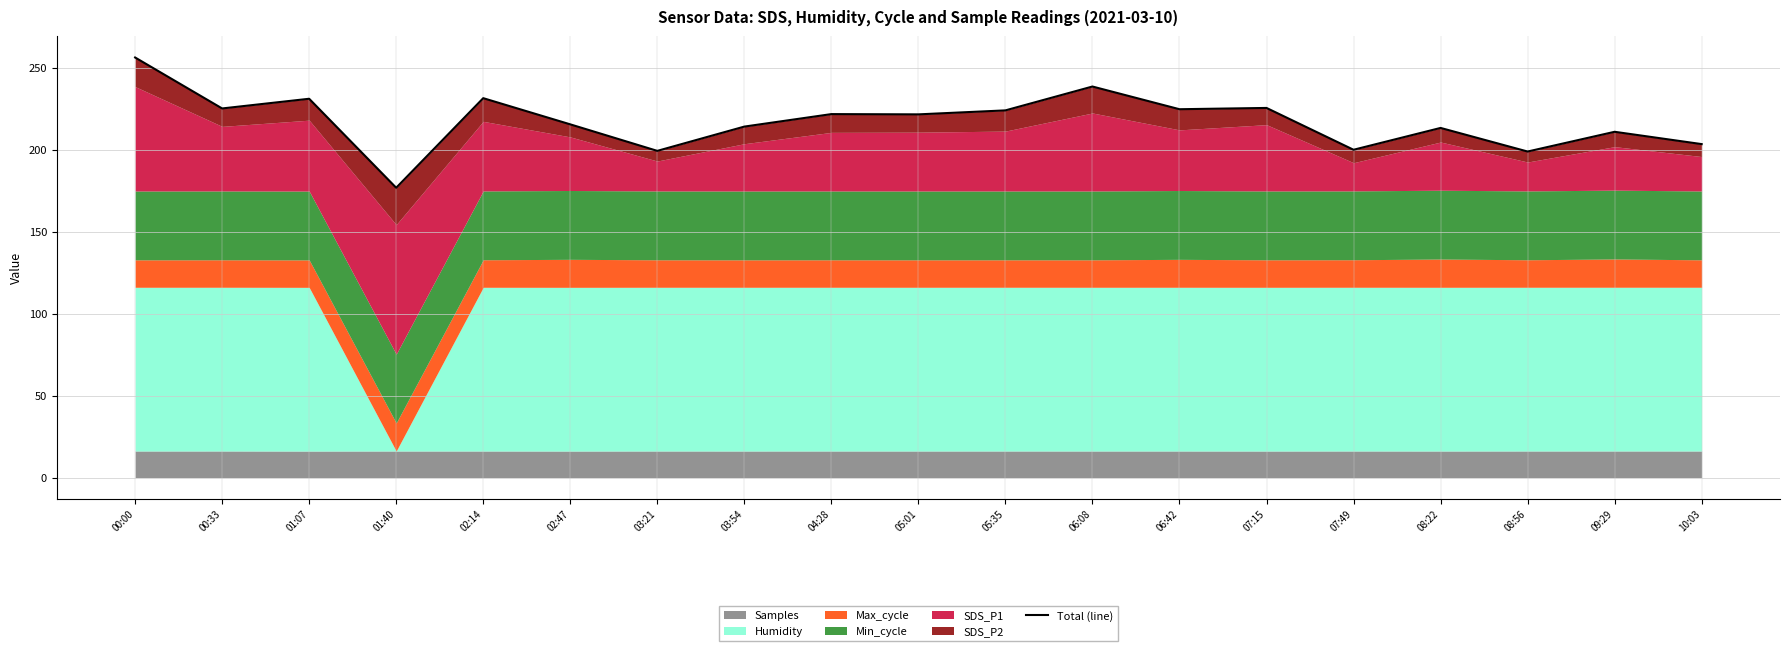

What is the greatest value displayed?

256.3